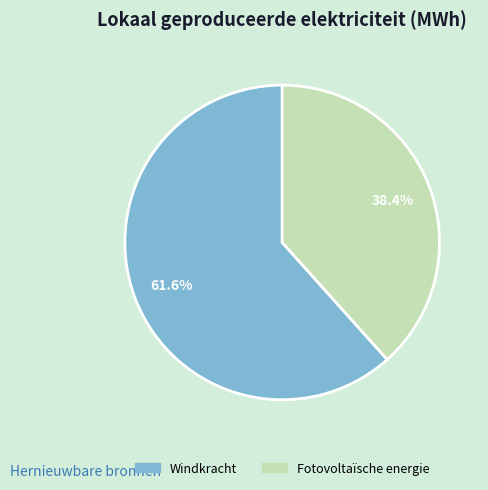

Count the number of slices in the pie.

2